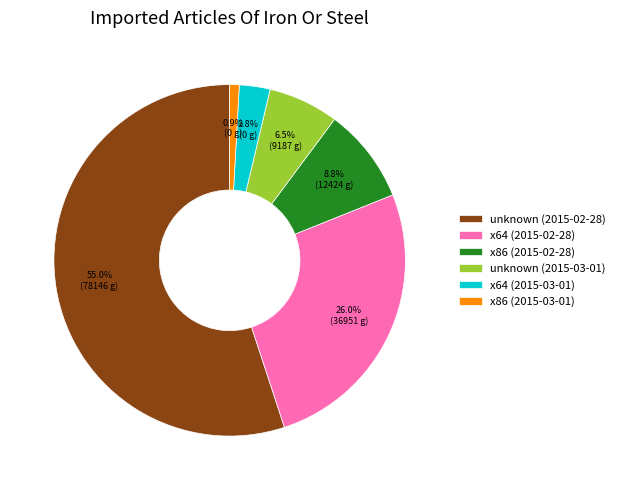

Count the number of slices in the pie.

6